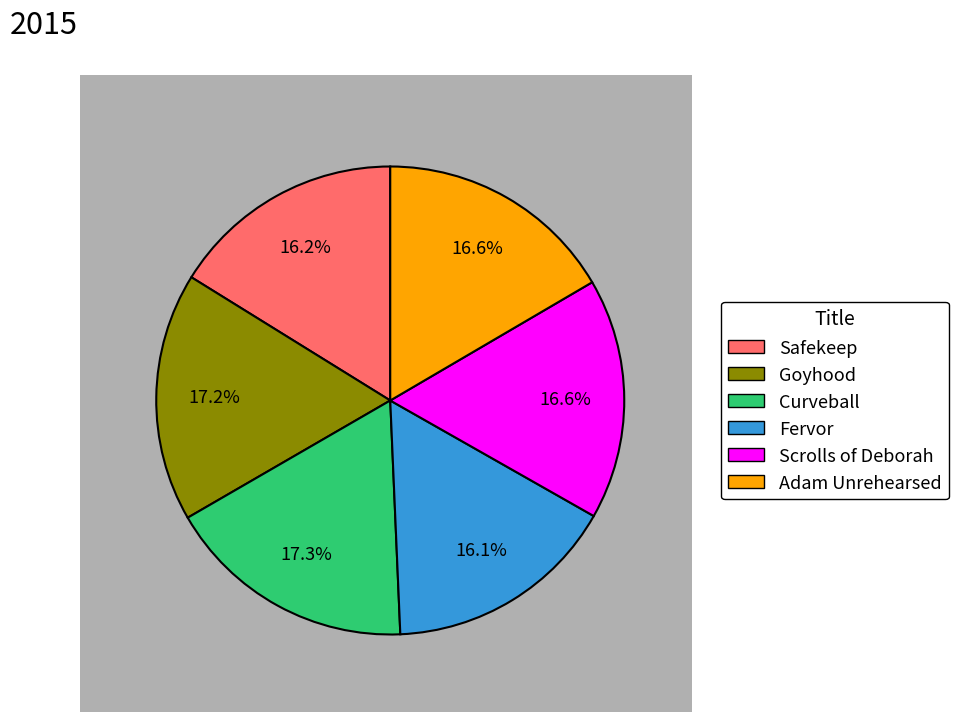

To the nearest percent, what percentage of the pie is Goyhood?

17%